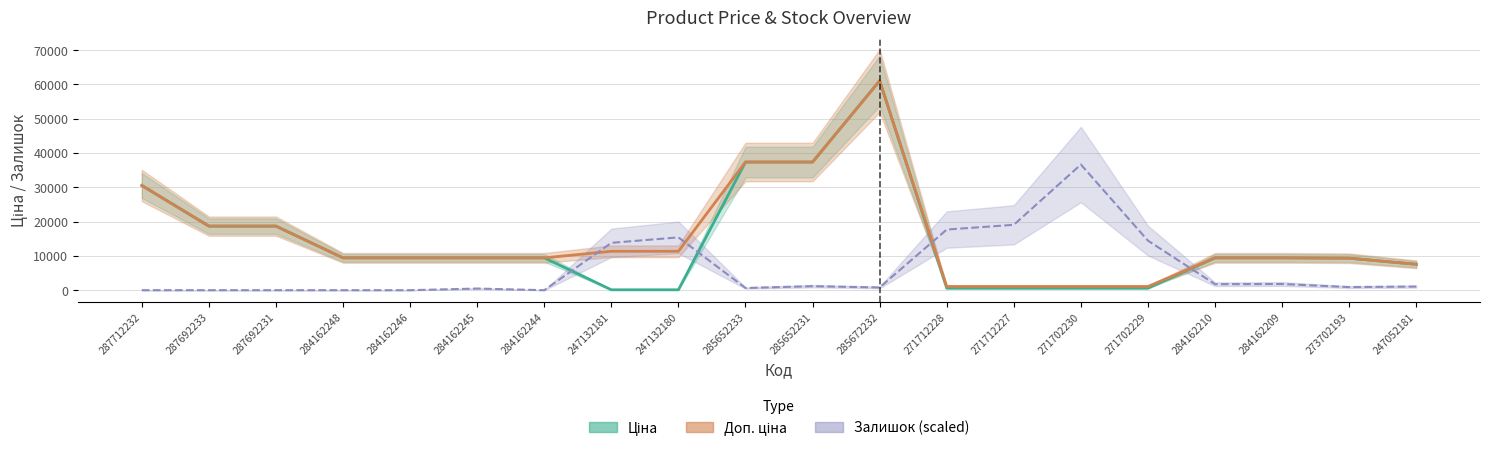

How many times do Залишок and Доп. ціна cross each other?

4